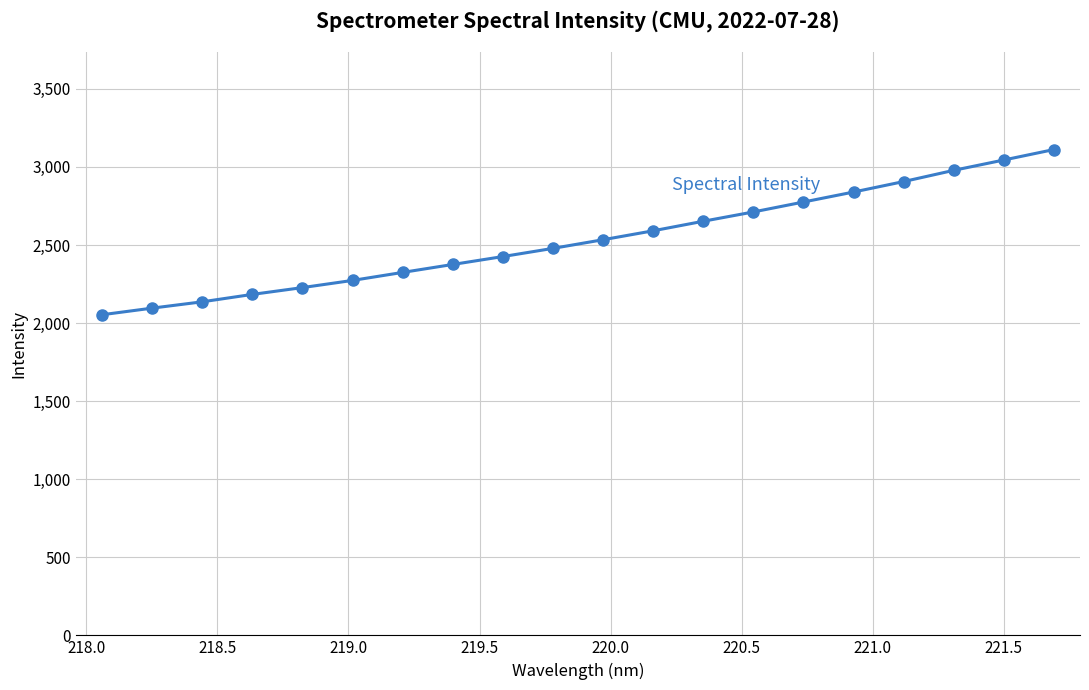

True or false: there are more than 0 points higher than both neighbors.

False